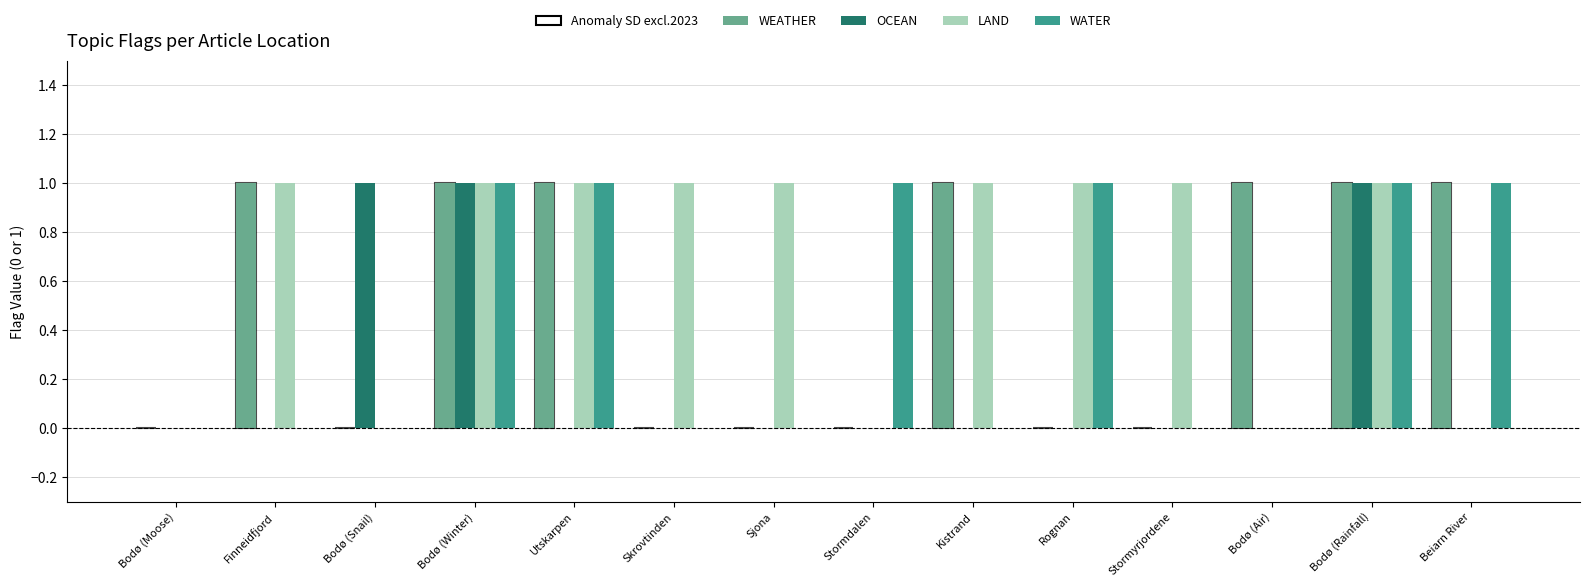

Which series has the largest total across all categories?

LAND